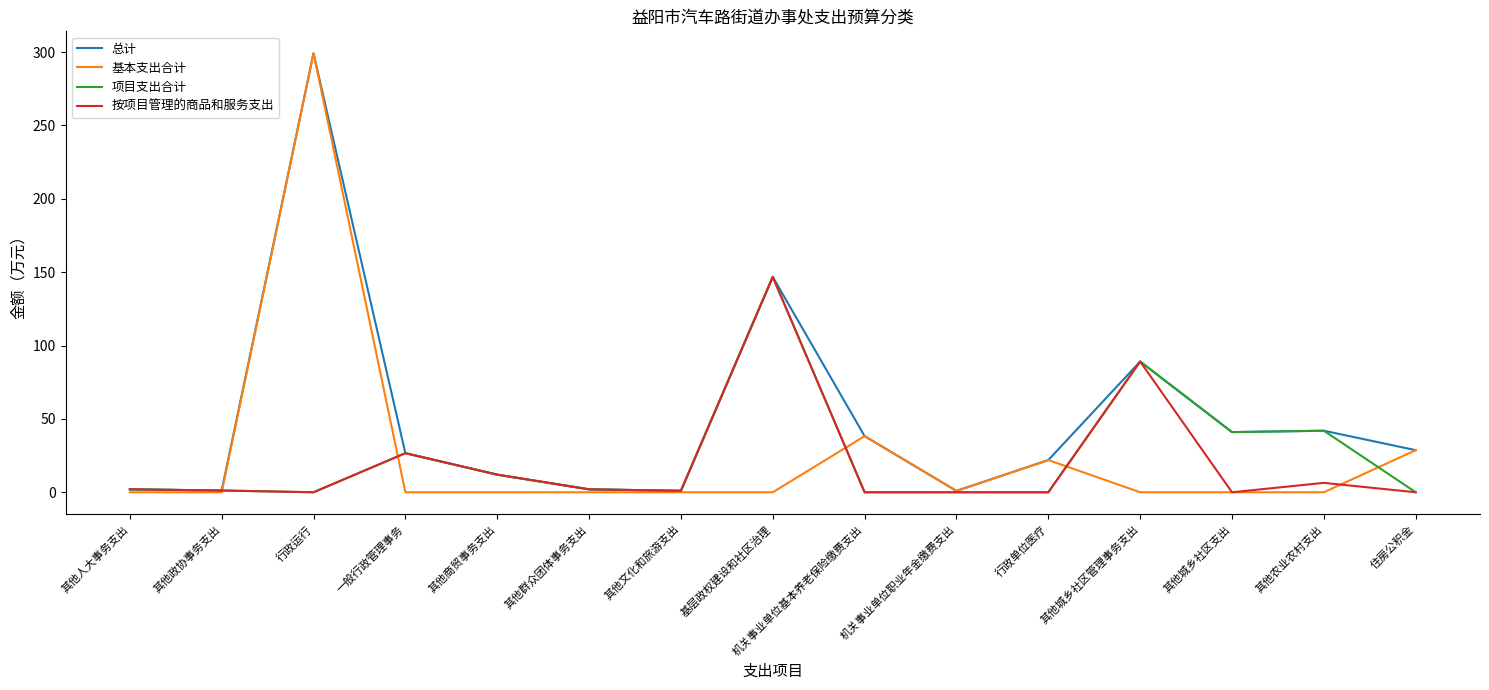

What is the approximate value of 按项目管理的商品和服务支出 at 基层政权建设和社区治理?

146.8